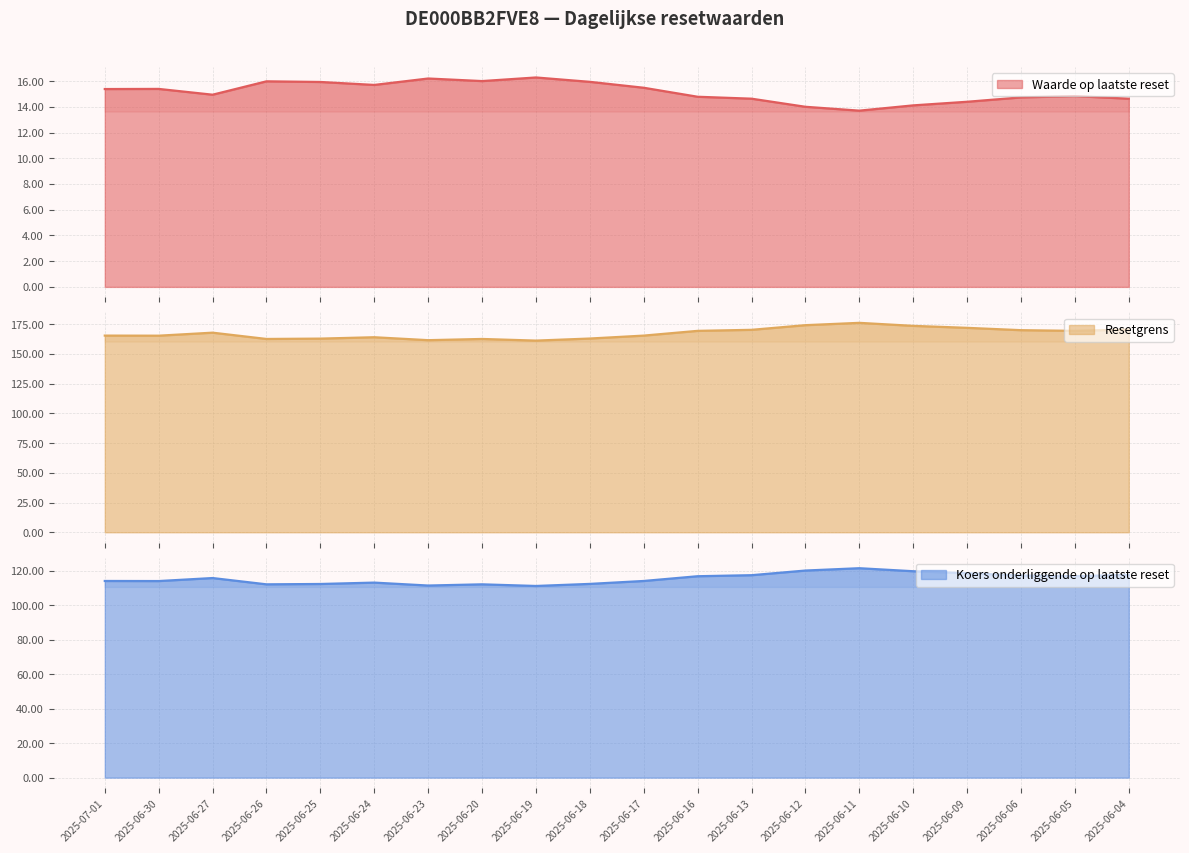

How many series are shown in this chart?

3